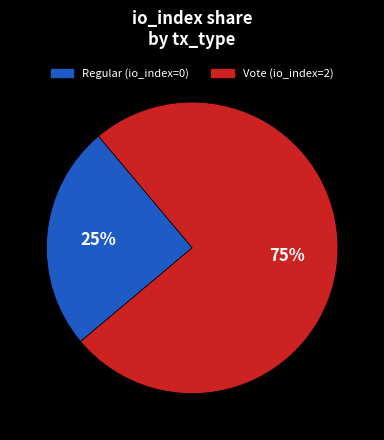

Rank the categories by value from highest to lowest.

Vote, Regular